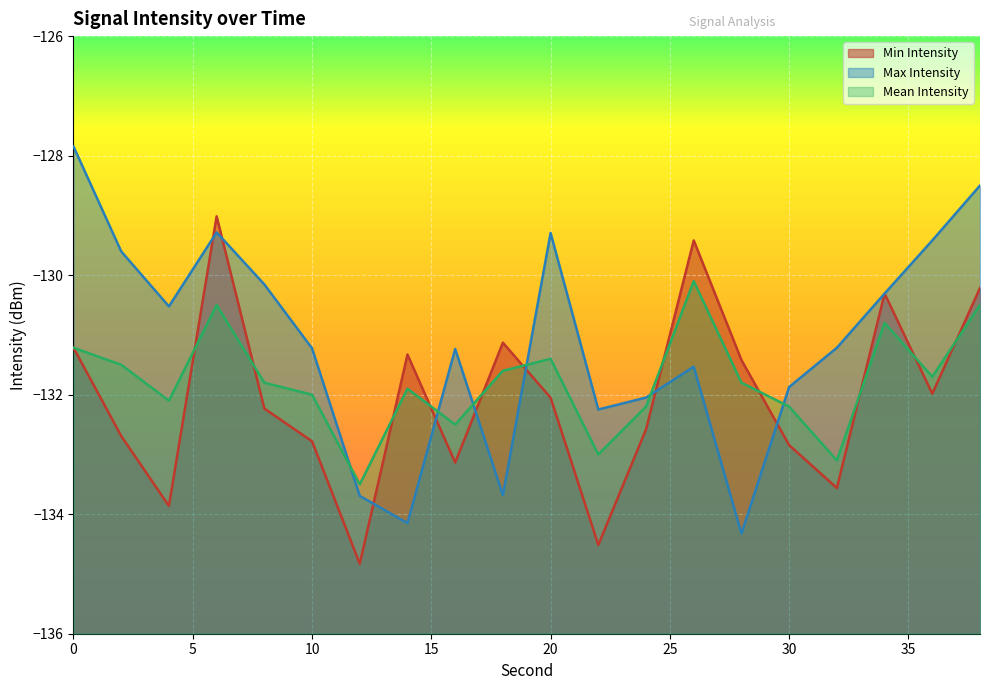

Reading left to right, extract all data points from this chart.

Min Intensity: -131.2	-132.7	-133.9	-129.0	-132.2	-132.8	-134.8	-131.3	-133.1	-131.1	-132.1	-134.5	-132.6	-129.4	-131.4	-132.8	-133.6	-130.3	-132.0	-130.2
Max Intensity: -127.8	-129.6	-130.5	-129.3	-130.2	-131.2	-133.7	-134.1	-131.2	-133.7	-129.3	-132.2	-132.0	-131.5	-134.3	-131.9	-131.2	-130.3	-129.4	-128.5
Mean Intensity: -131.2	-131.5	-132.1	-130.5	-131.8	-132.0	-133.5	-131.9	-132.5	-131.6	-131.4	-133.0	-132.2	-130.1	-131.8	-132.2	-133.1	-130.8	-131.7	-130.5